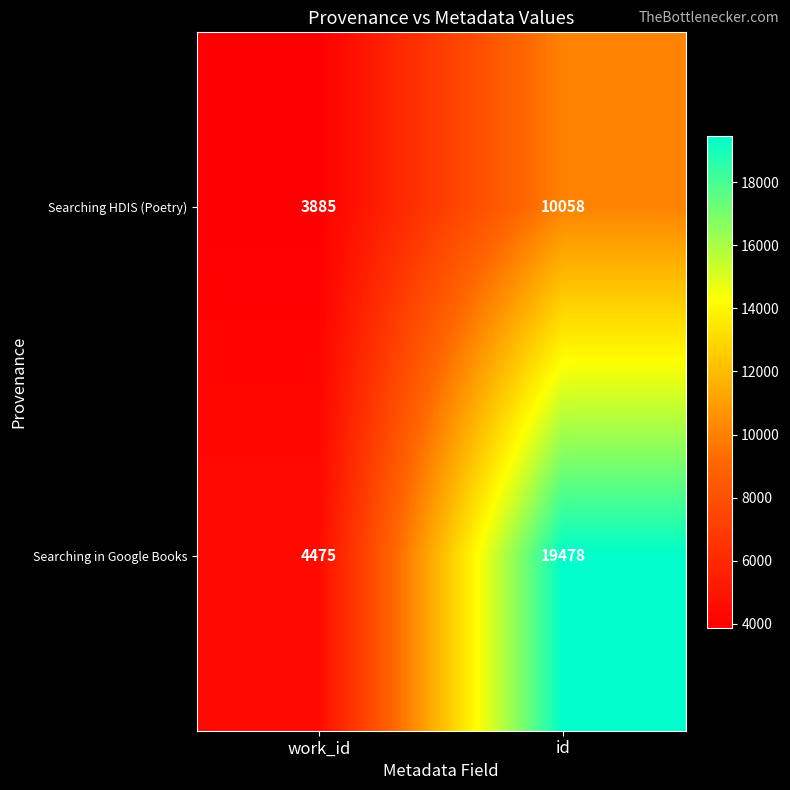

What is the greatest value displayed?

19478